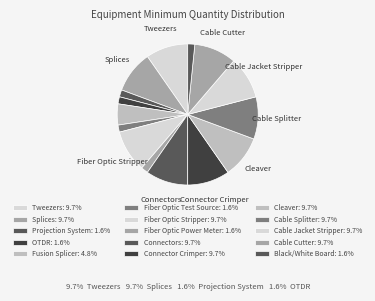

Does Cleaver represent more than half of the total?

No